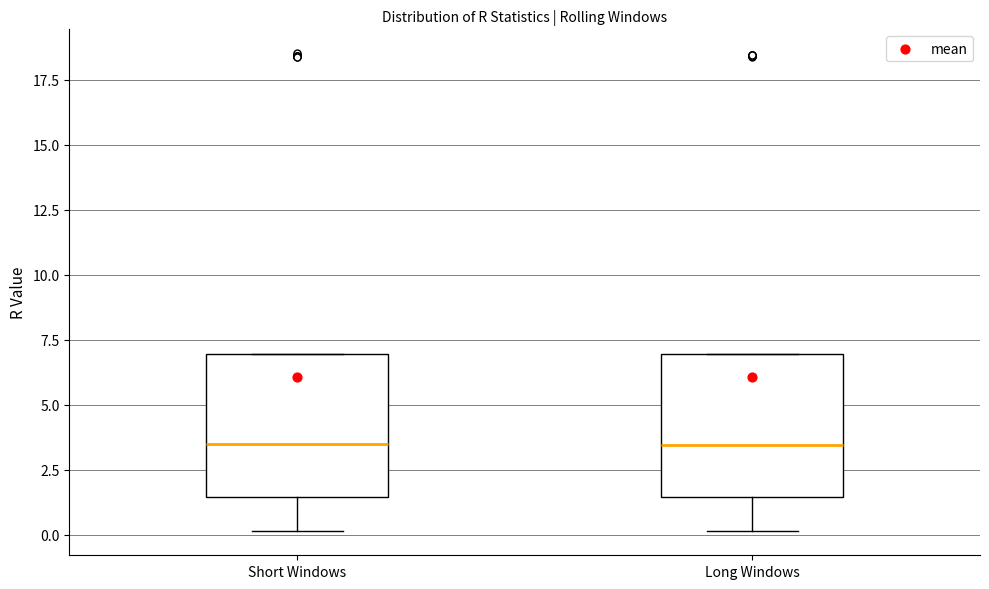

Where does the median line of the box for Short Windows sit on the y-axis? The values are not printed on the chart, so give them approximately, as read against the axis.

3.5